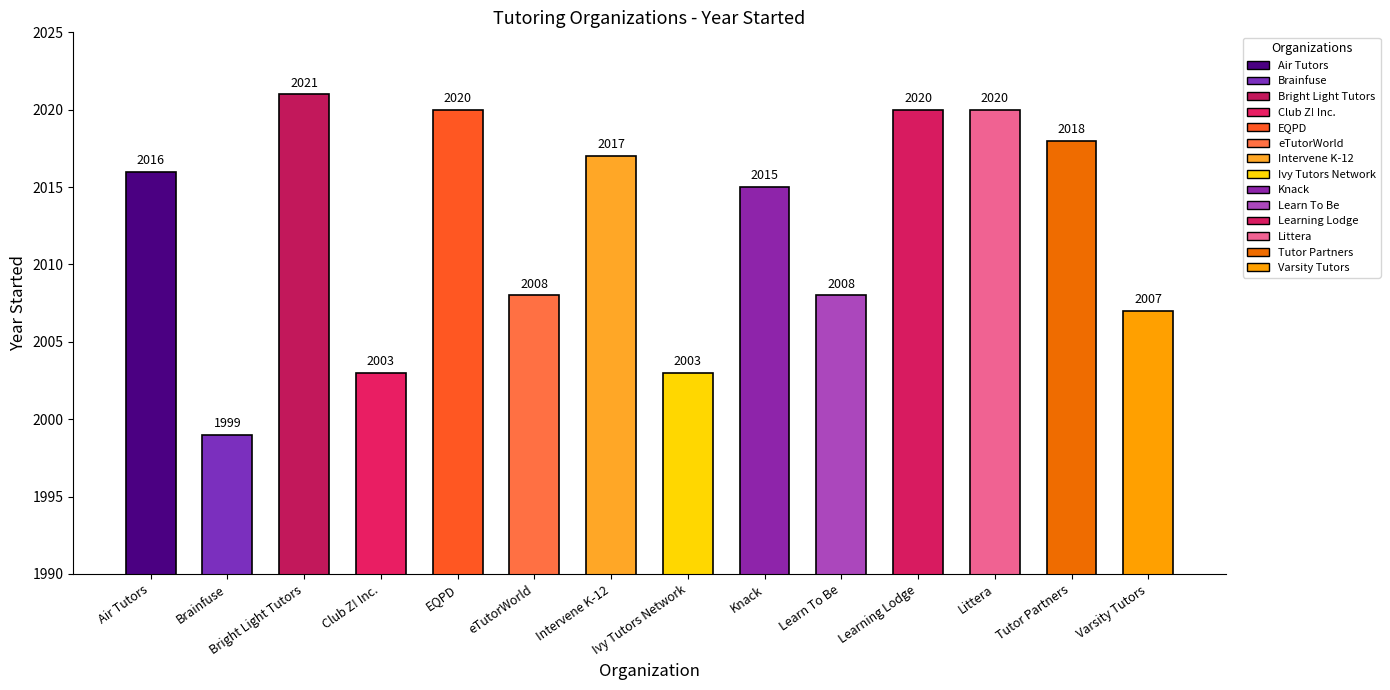

The value at Varsity Tutors is 2007. True or false?

True